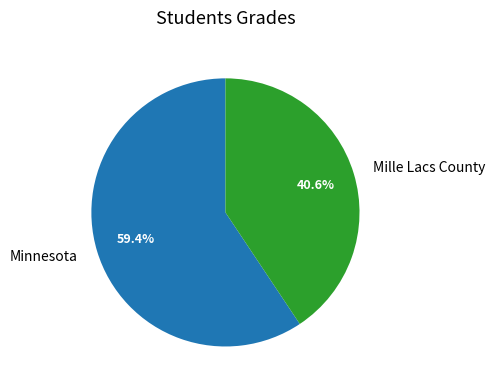

To the nearest percent, what portion does Minnesota represent?

59%